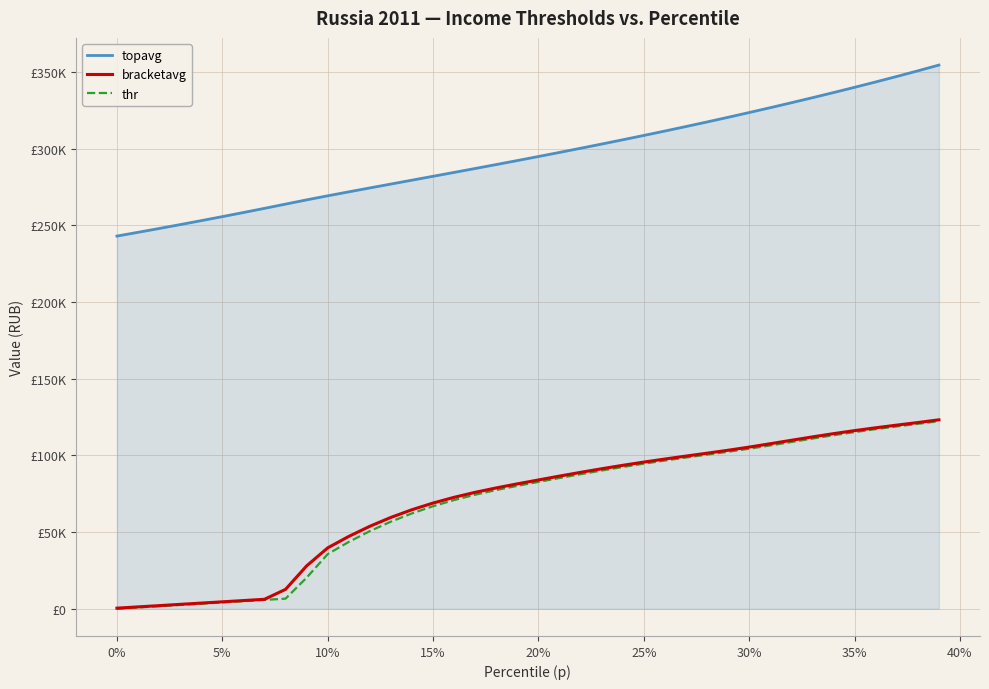

What are all the series names shown in the legend?

topavg, bracketavg, thr